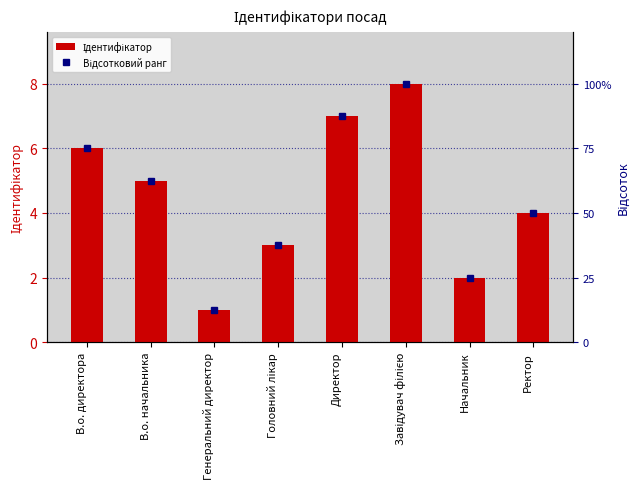

Rank the series by their average value, from lowest to highest.

Ідентифікатор, Відсотковий ранг